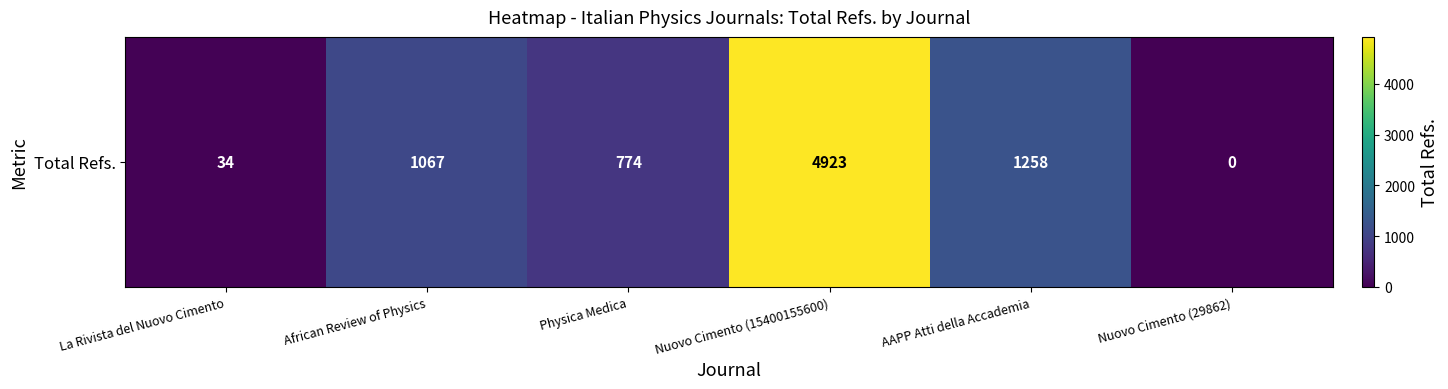

What is the maximum value shown in the chart?

4923